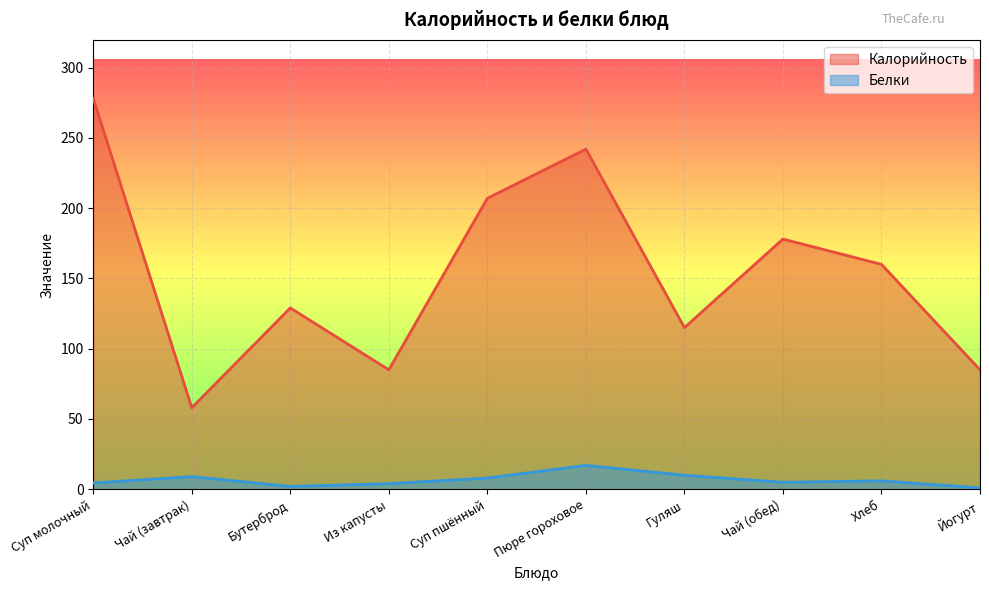

Which category has the lowest value in the Белки series?

Йогурт